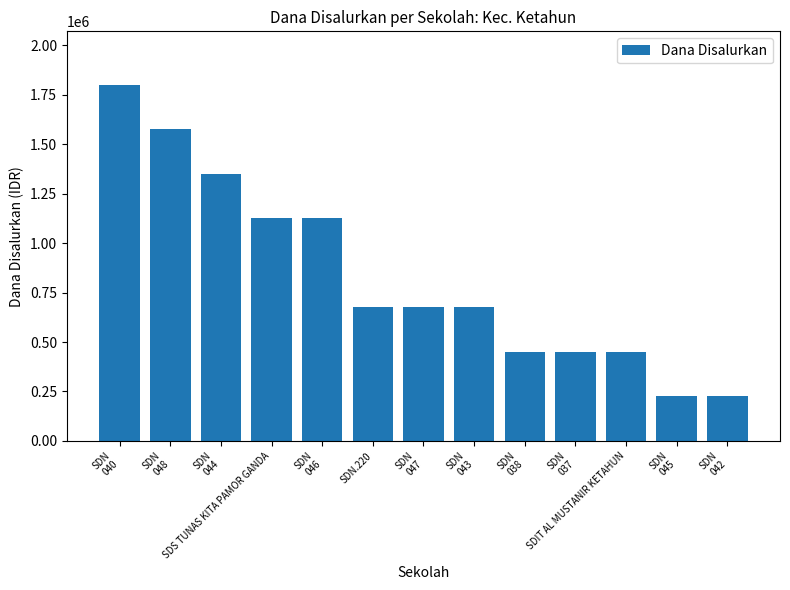

What is the average value?

830769